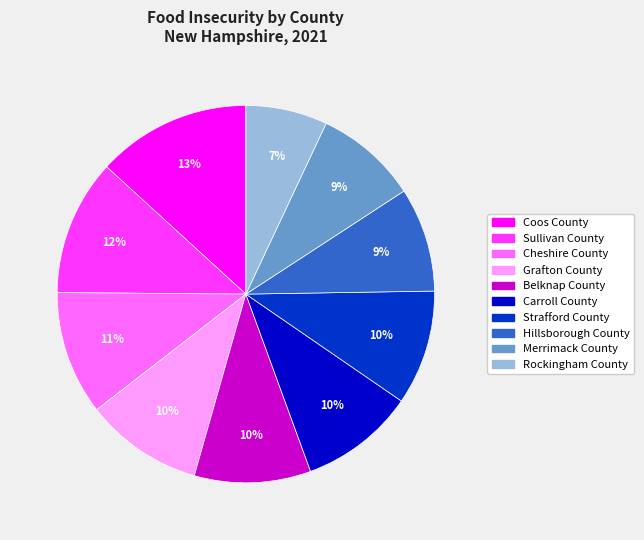

What is the largest slice in the pie chart?

Coos County